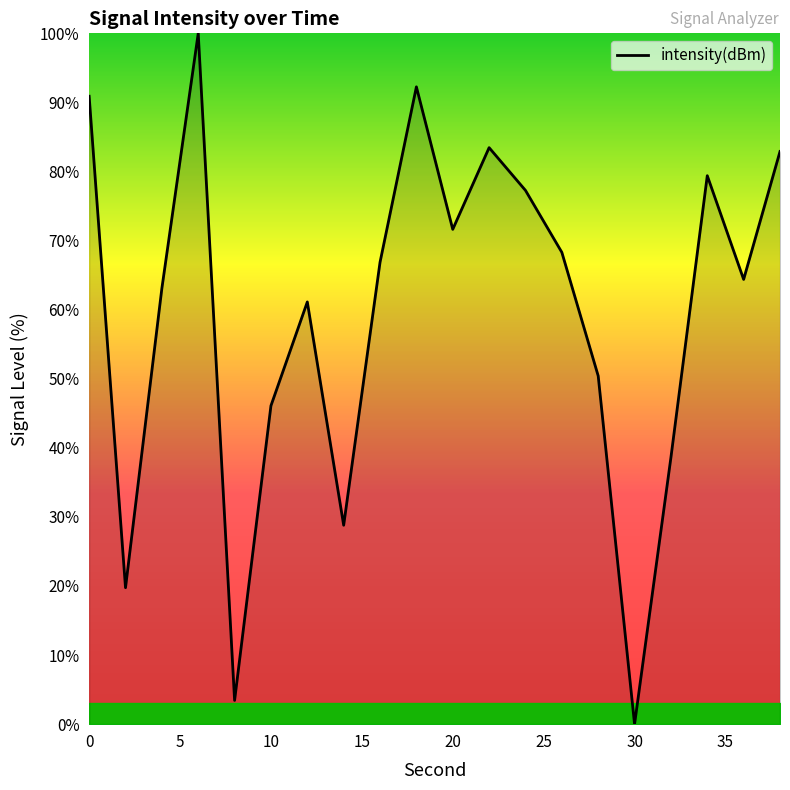

What is the greatest value displayed?

100.0